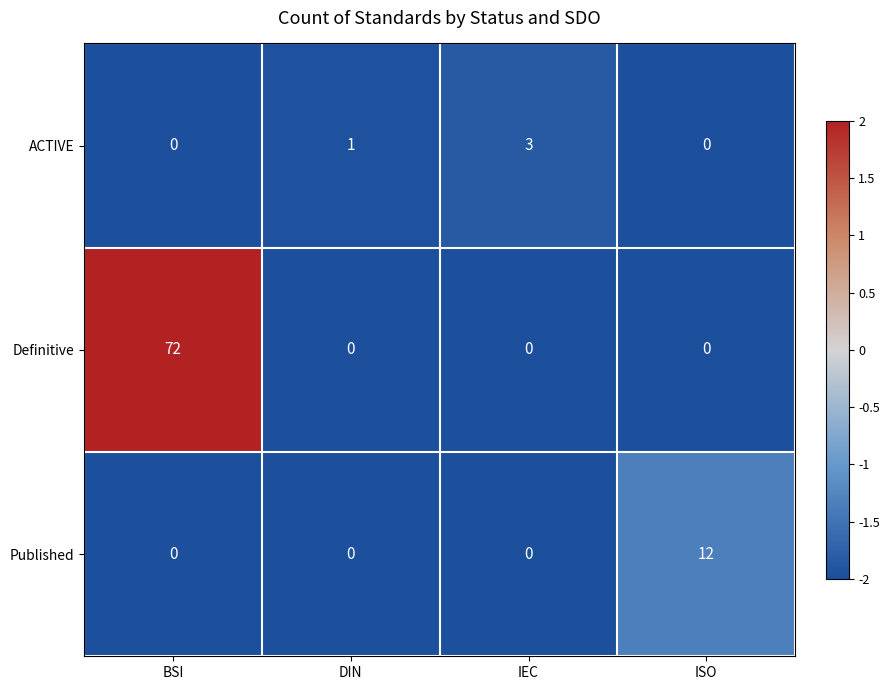

Rank the series by their maximum value, from highest to lowest.

Definitive, Published, ACTIVE